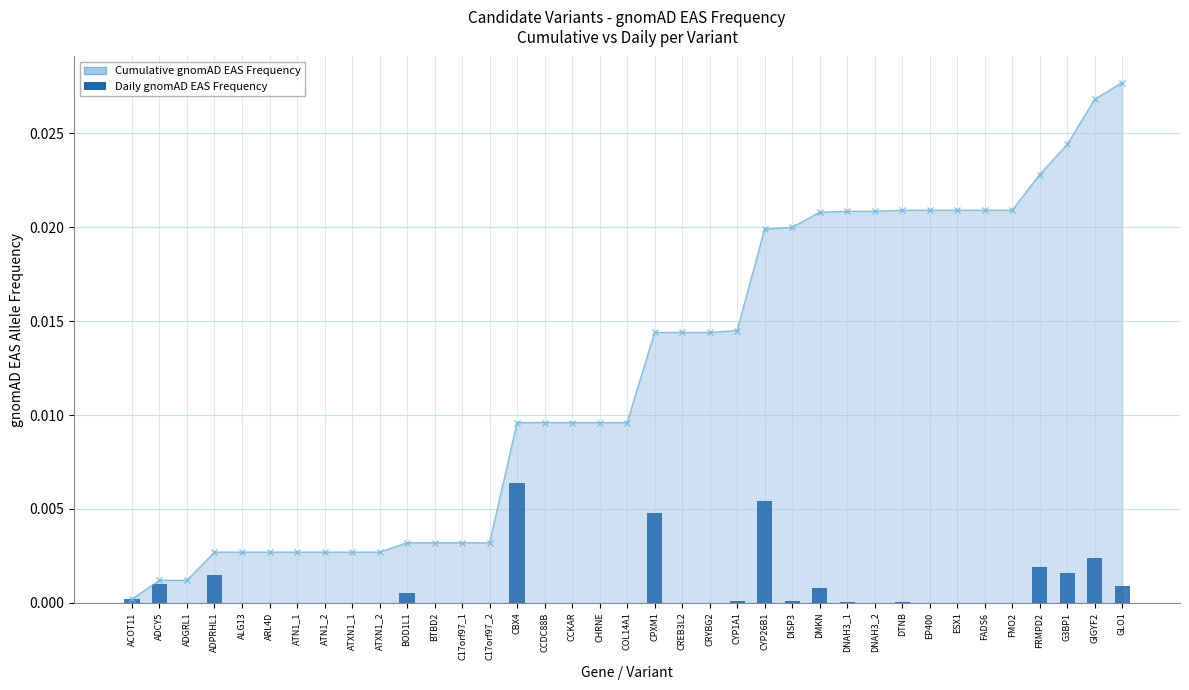

True or false: Daily gnomAD EAS Frequency has a value of -0.0 at ESX1.

False